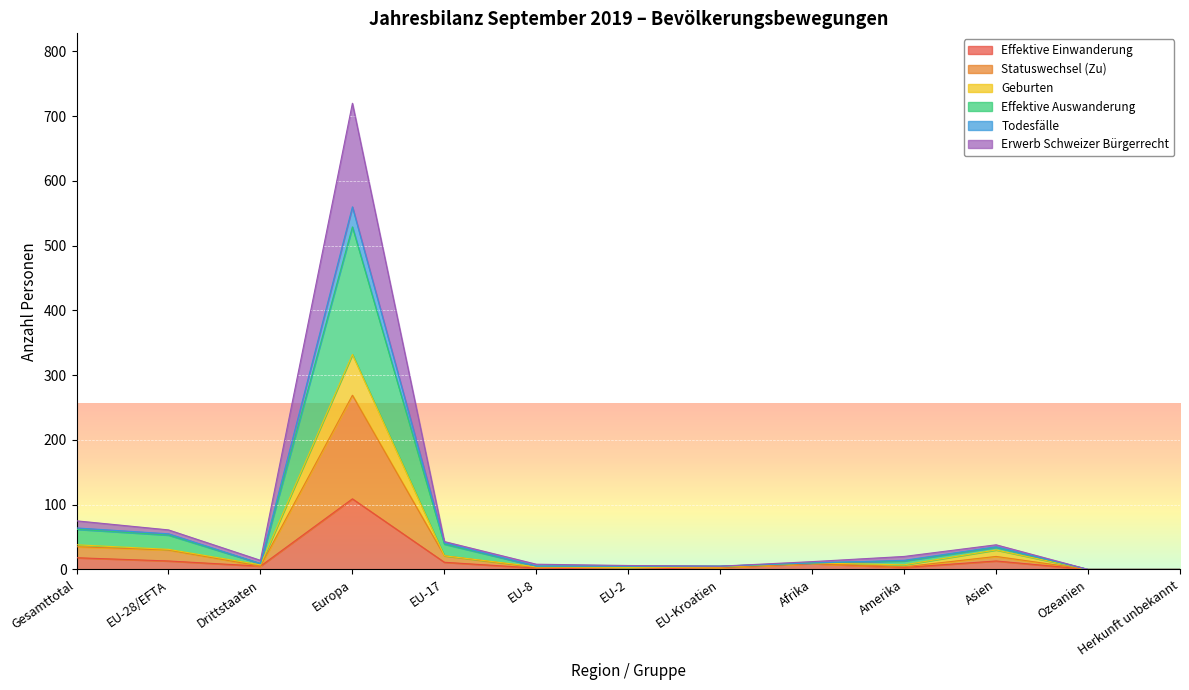

List the labels in order of Effektive Auswanderung value, smallest first.

Ozeanien, Herkunft unbekannt, EU-8, EU-2, EU-Kroatien, Drittstaaten, Afrika, Amerika, Asien, EU-17, EU-28/EFTA, Gesamttotal, Europa